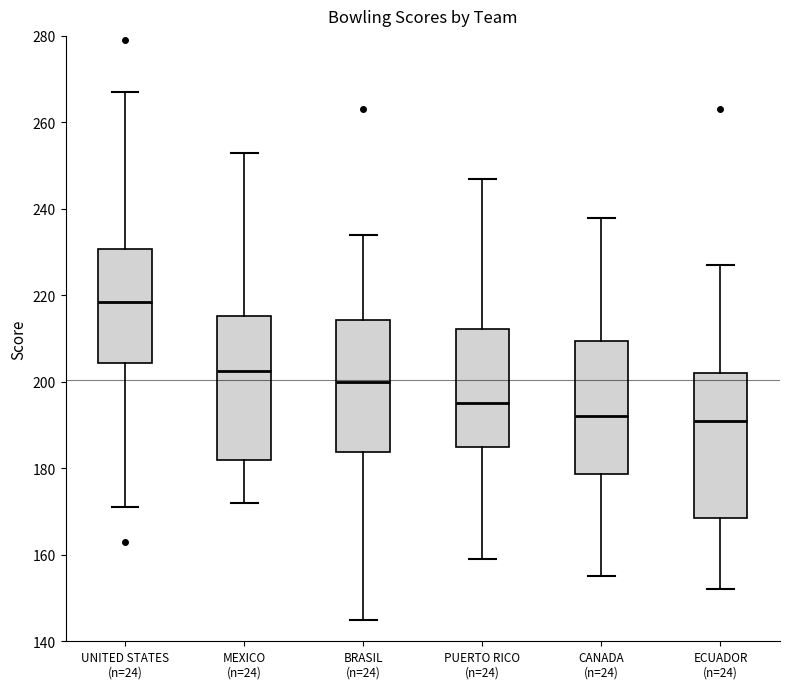

Reading left to right, transcribe this box plot: for each box, give where its median line is, the range the box spans, and where its two whiskers end, as read against the y-axis. The values are not printed on the chart, so give them approximately, as read against the axis.

UNITED STATES (n=24): median 218, box 204 to 230, whiskers 172 to 268
MEXICO (n=24): median 202, box 182 to 216, whiskers 172 to 254
BRASIL (n=24): median 200, box 184 to 214, whiskers 146 to 234
PUERTO RICO (n=24): median 196, box 186 to 212, whiskers 160 to 248
CANADA (n=24): median 192, box 178 to 210, whiskers 156 to 238
ECUADOR (n=24): median 192, box 168 to 202, whiskers 152 to 228